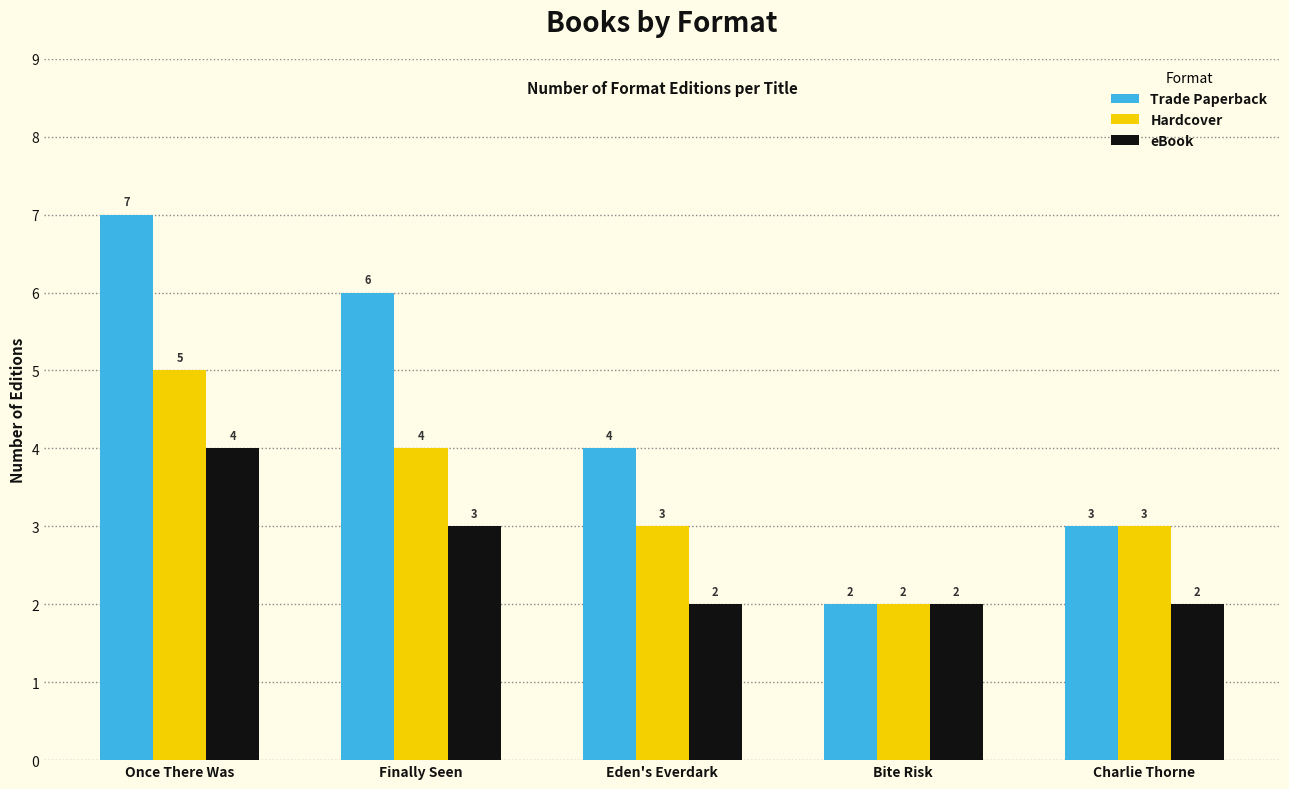

Which label corresponds to the largest value in the chart?

Once There Was